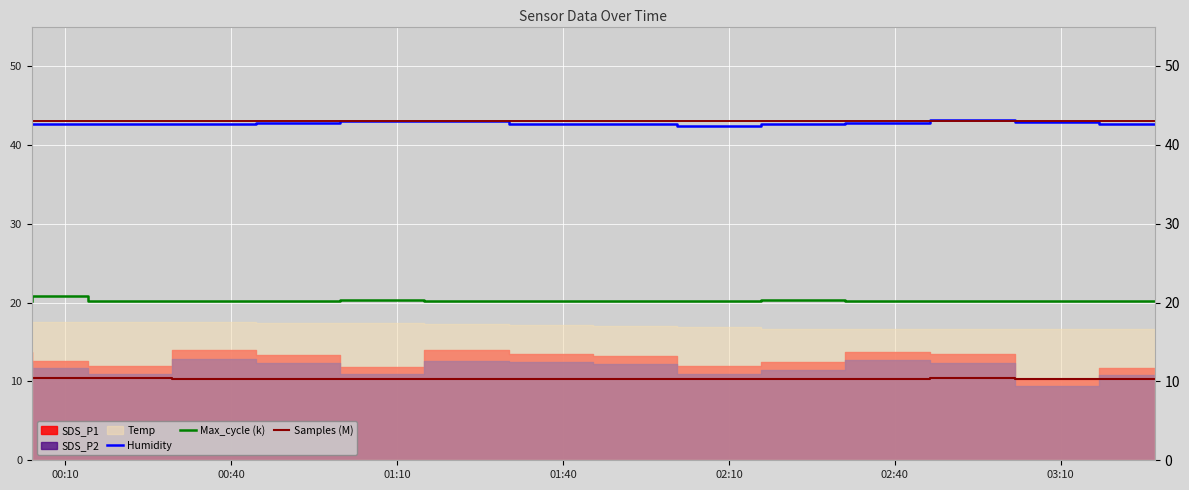

True or false: Humidity and Max_cycle (k) cross at least once.

False